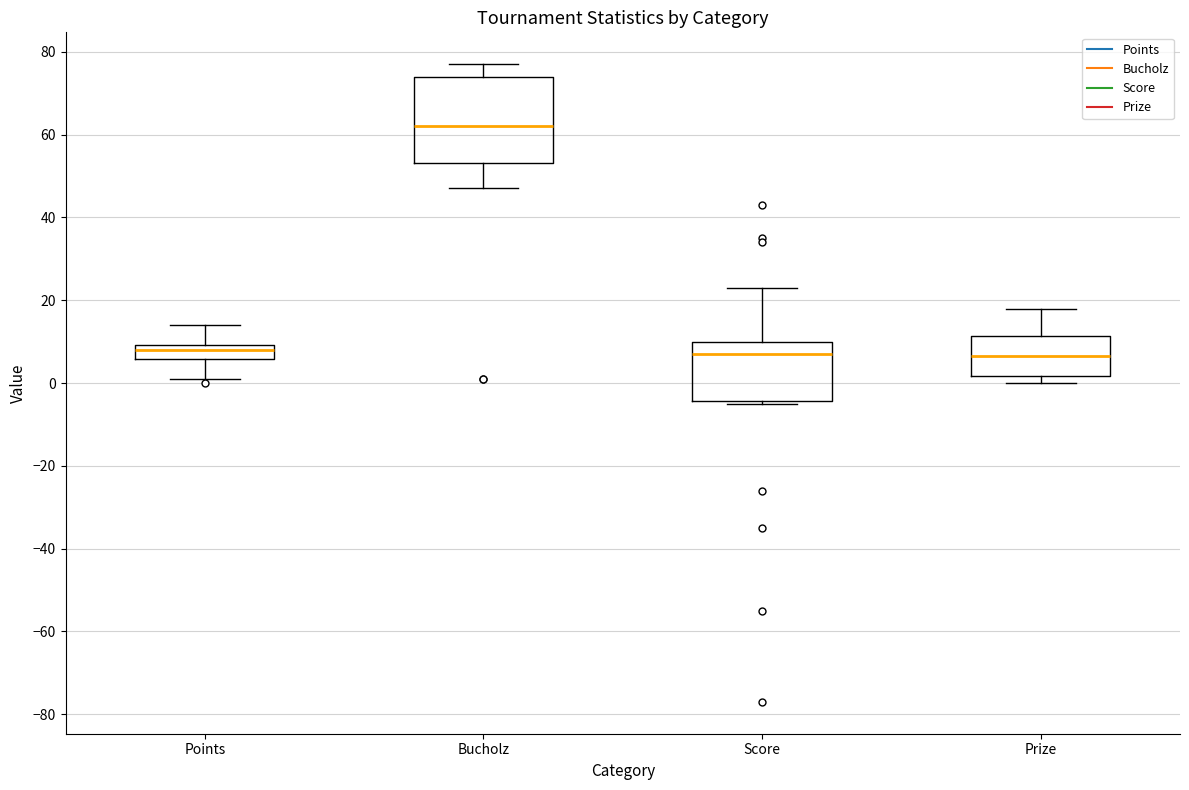

Where does the median line of the box for Bucholz sit on the y-axis? The values are not printed on the chart, so give them approximately, as read against the axis.

62